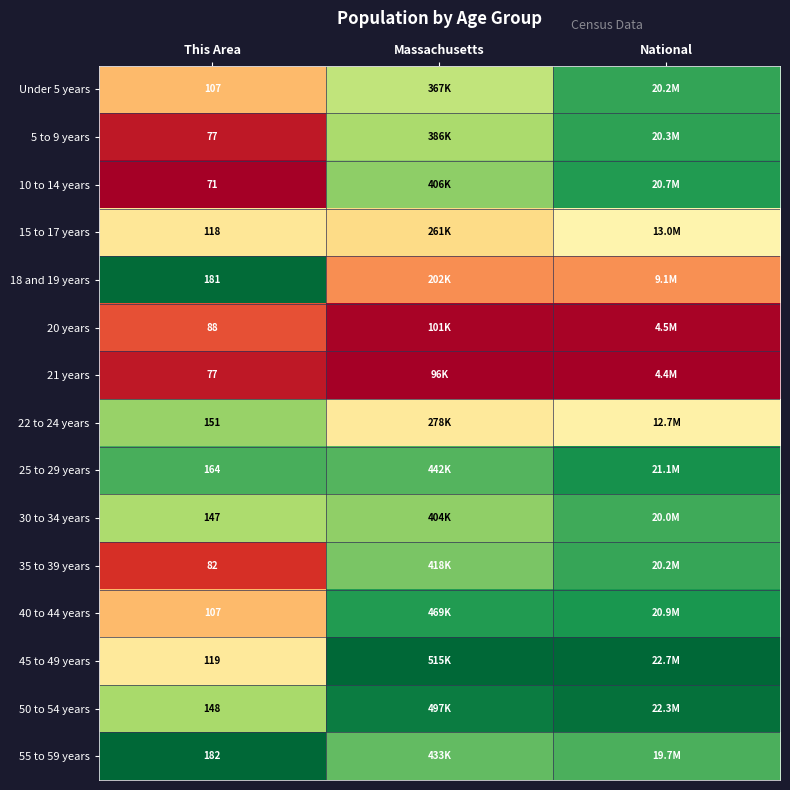

Rank the series by their maximum value, from lowest to highest.

21 years, 20 years, 15 to 17 years, 22 to 24 years, 30 to 34 years, 35 to 39 years, Under 5 years, 5 to 9 years, 10 to 14 years, 40 to 44 years, 25 to 29 years, 50 to 54 years, 18 and 19 years, 45 to 49 years, 55 to 59 years